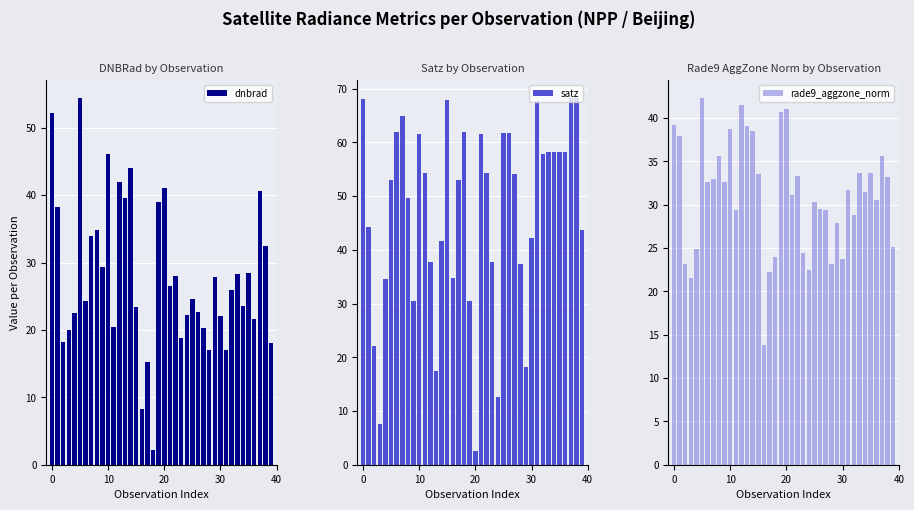

What is the greatest value displayed?

68.3